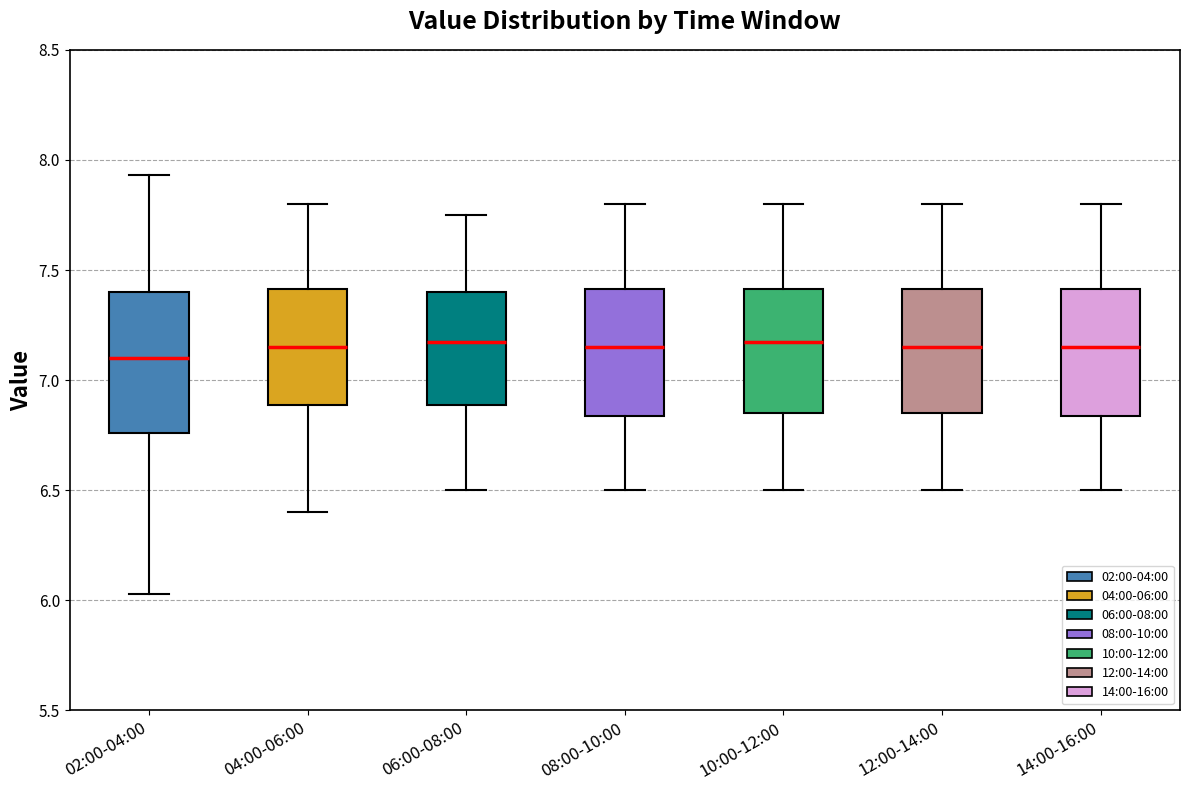

Where does the lower whisker of the box for 04:00-06:00 end on the y-axis? The values are not printed on the chart, so give them approximately, as read against the axis.

6.40